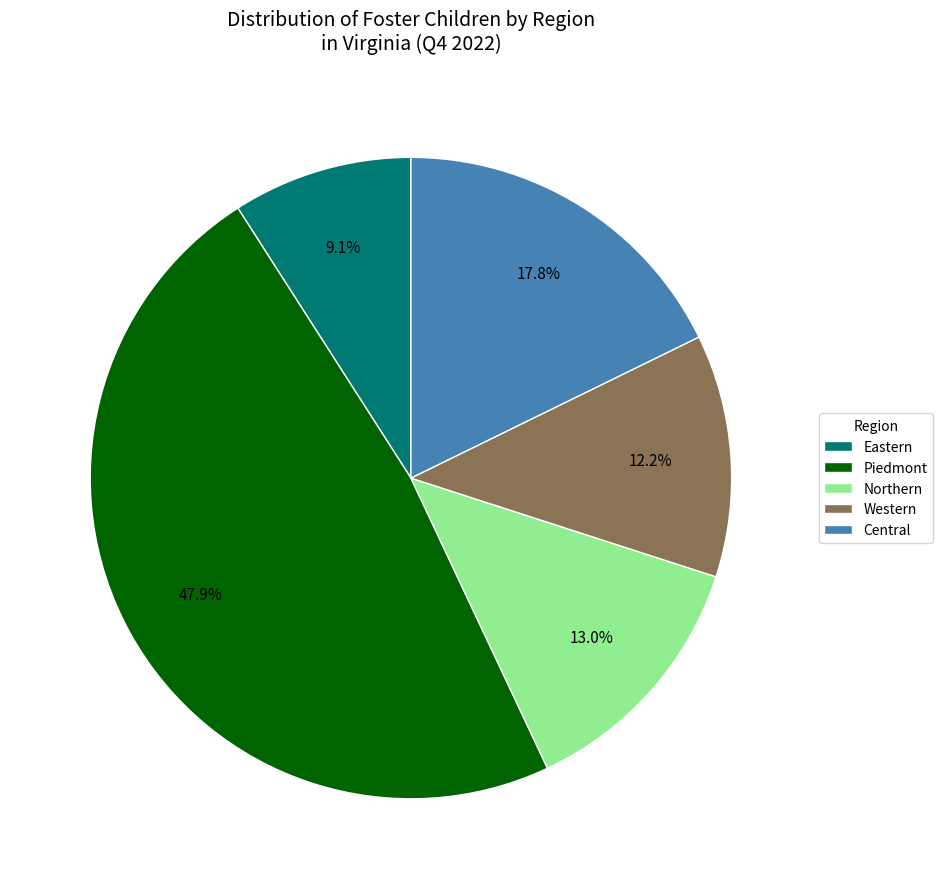

Which slice is the smallest?

Eastern